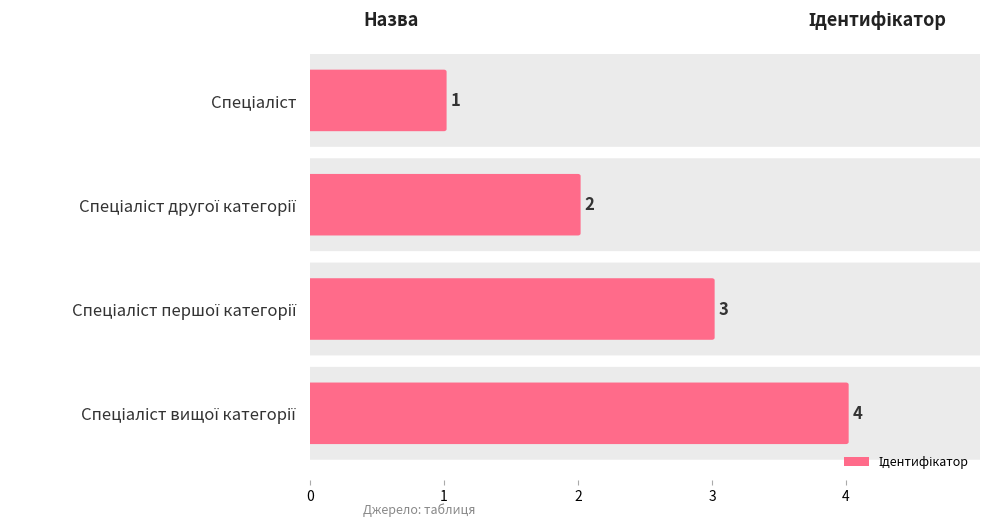

How many values are between 2 and 4?

3